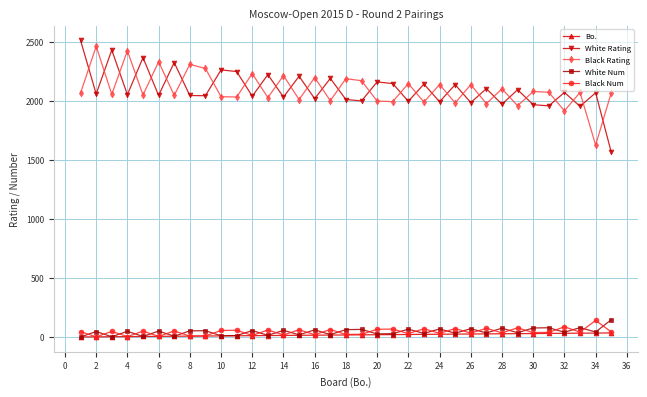

At how many categories does at least one series exceed 1879?

35